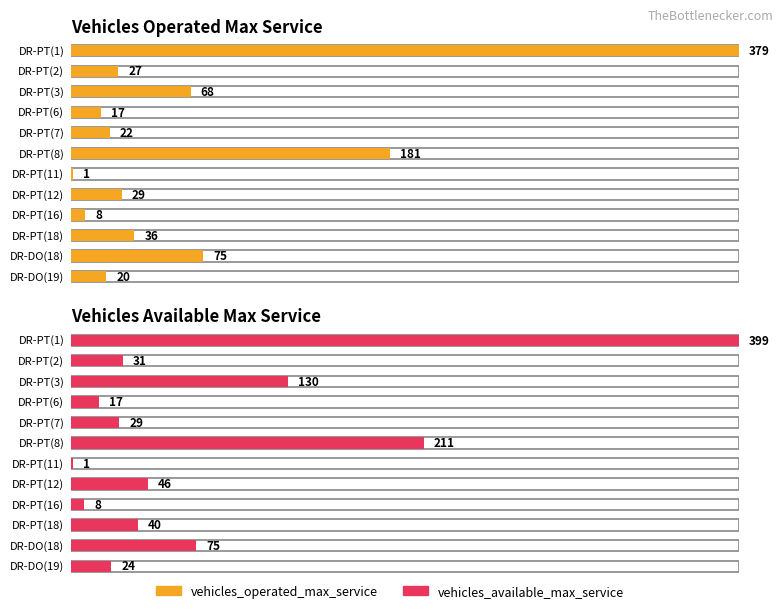

What position from the left is DR-PT(3)?

3